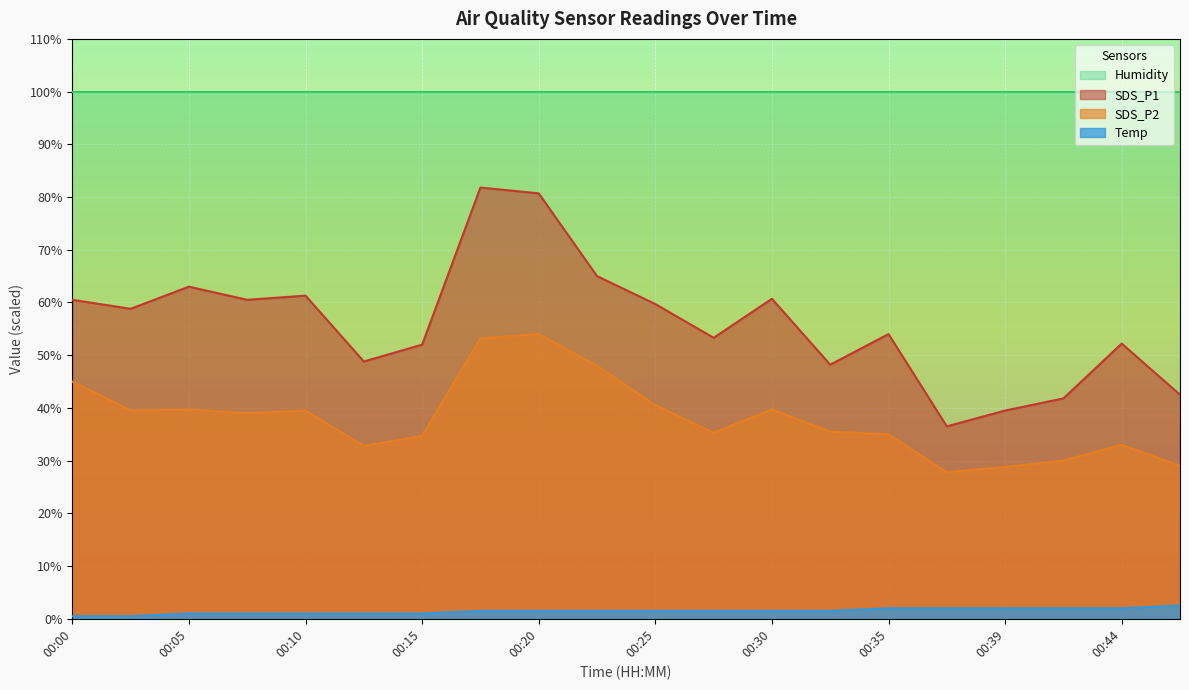

List the series in order of their peak value, highest first.

Humidity, SDS_P1, SDS_P2, Temp